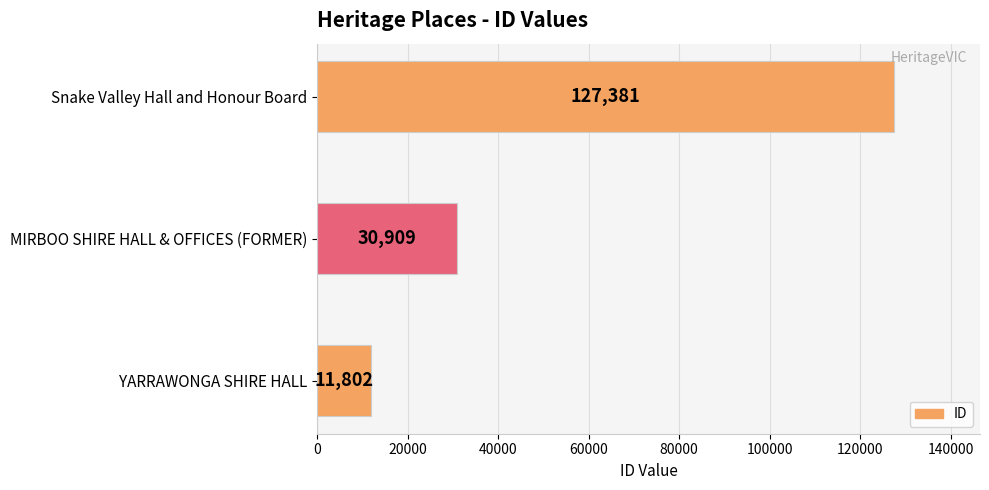

How many data points does each series have?

3